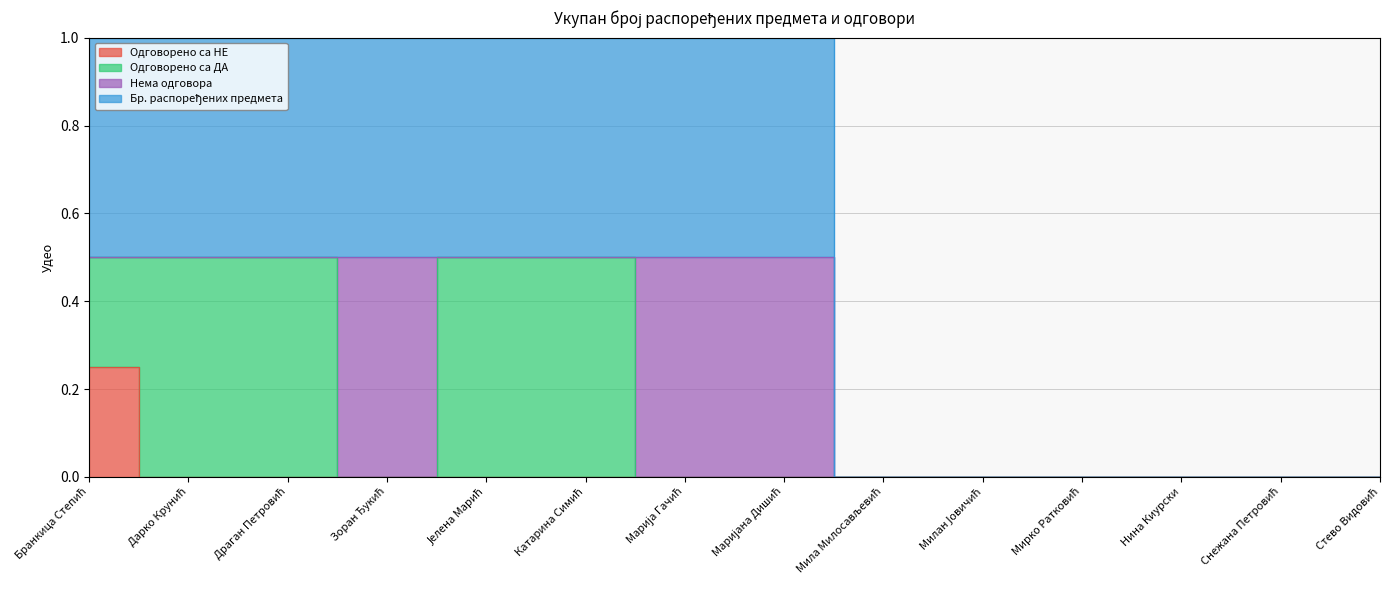

List the labels in order of Одговорено са НЕ value, largest first.

Бранкица Степић, Дарко Крунић, Драган Петровић, Зоран Ђукић, Јелена Марић, Катарина Симић, Марија Гачић, Маријана Дишић, Мила Милосављевић, Милан Јовичић, Мирко Ратковић, Нина Киурски, Снежана Петровић, Стево Видовић